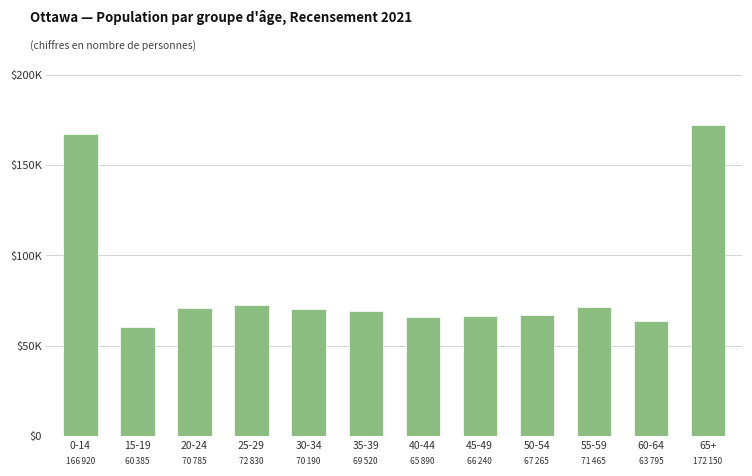

Approximately how many times larger is the value at 20-24 compared to 0-14?

0.4